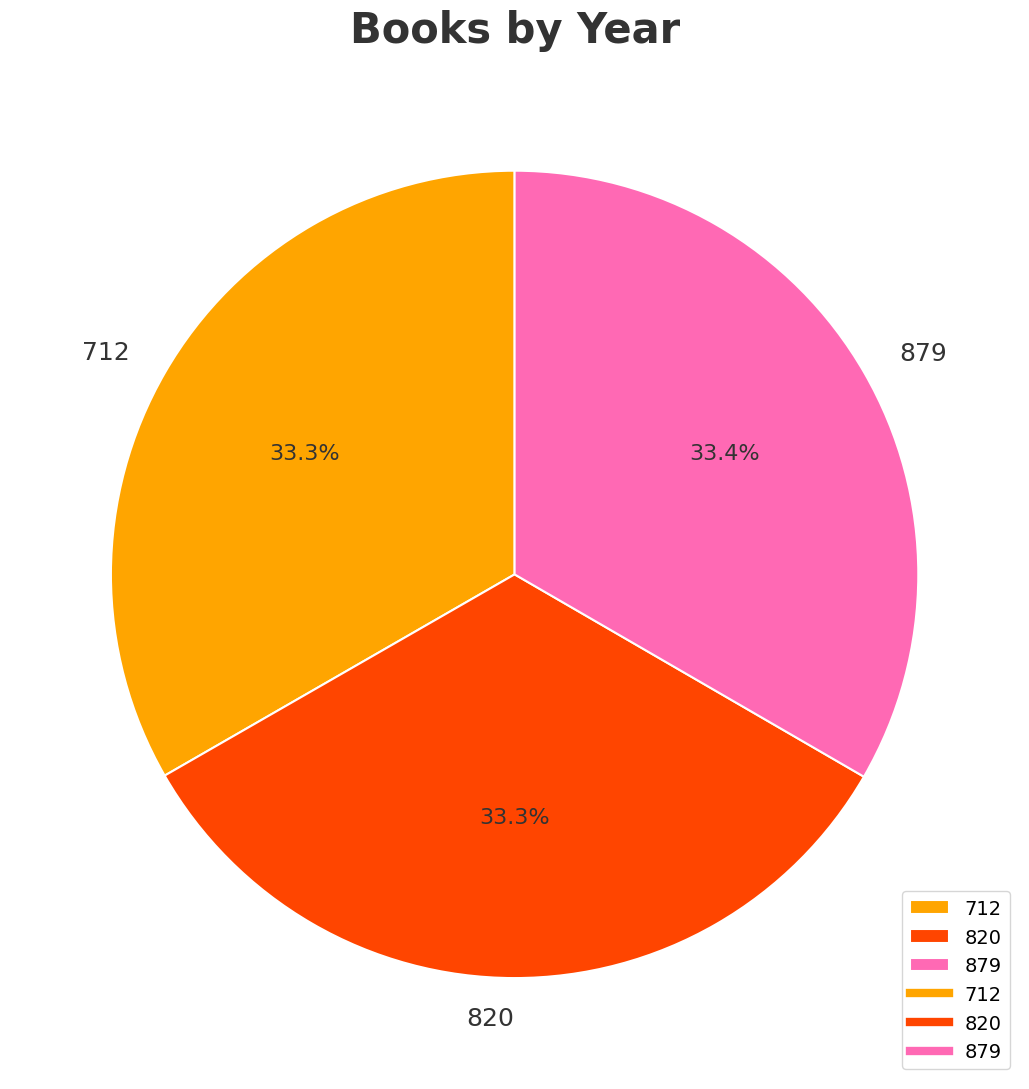

True or false: 712 accounts for 33% of the total.

True